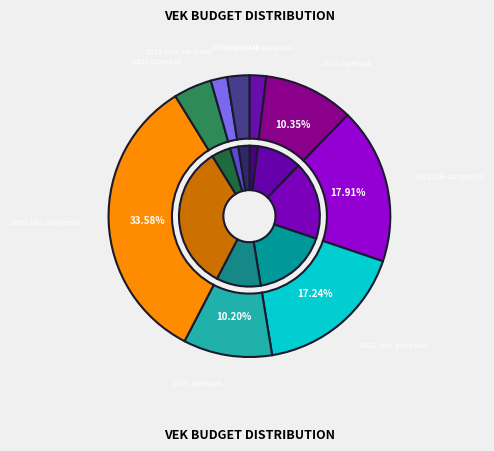

To the nearest percent, what is the average slice percentage?

11%